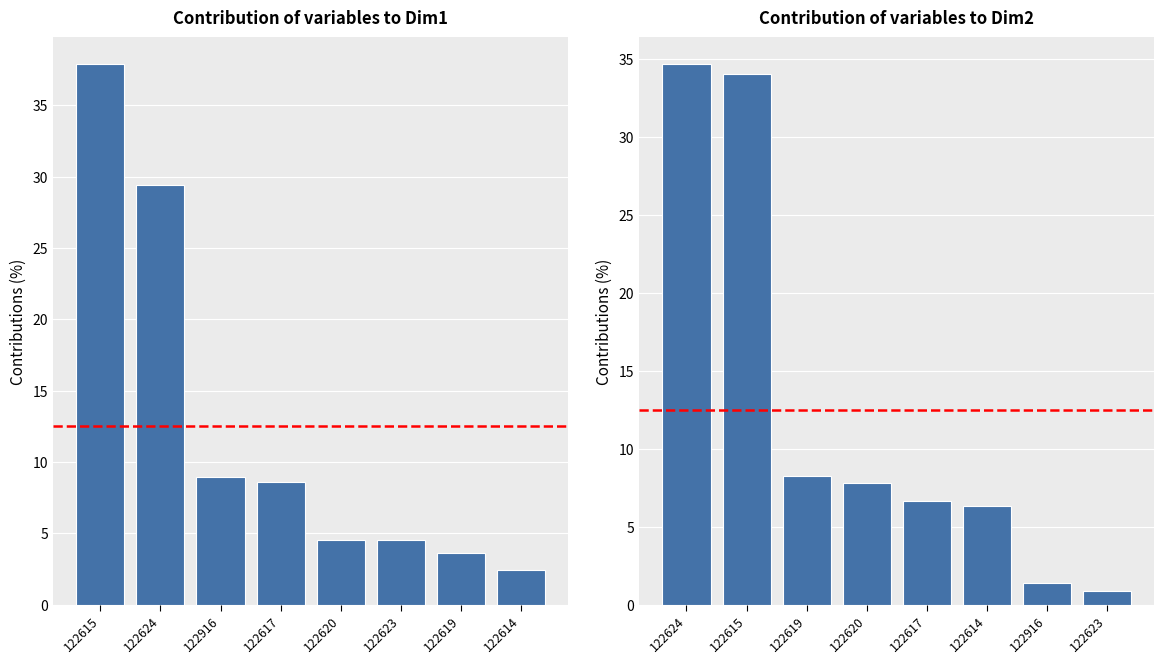

What is the value of the 2nd bar from the left?

34.0